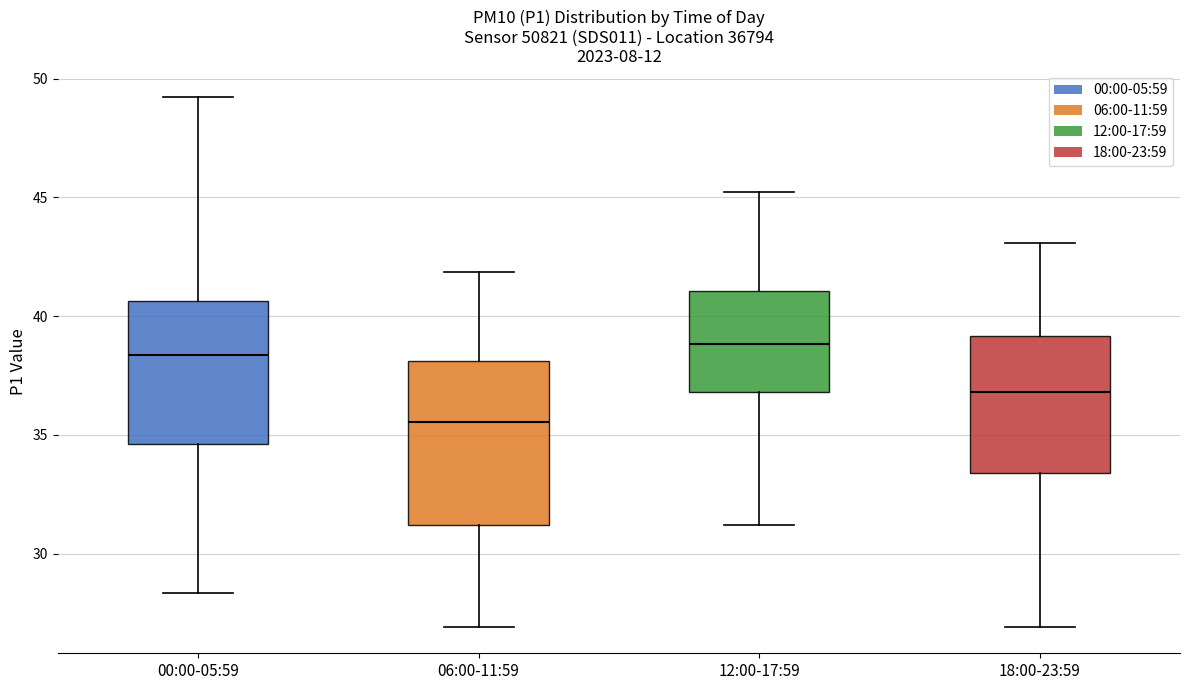

Reading left to right, read every box against the y-axis: the position of its median line, the range the box covers, and the ends of its whiskers. The values are not printed on the chart, so give them approximately, as read against the axis.

00:00-05:59: median 38.5, box 34.5 to 40.5, whiskers 28.5 to 49.0
06:00-11:59: median 35.5, box 31.0 to 38.0, whiskers 27.0 to 42.0
12:00-17:59: median 39.0, box 37.0 to 41.0, whiskers 31.0 to 45.0
18:00-23:59: median 37.0, box 33.5 to 39.0, whiskers 27.0 to 43.0